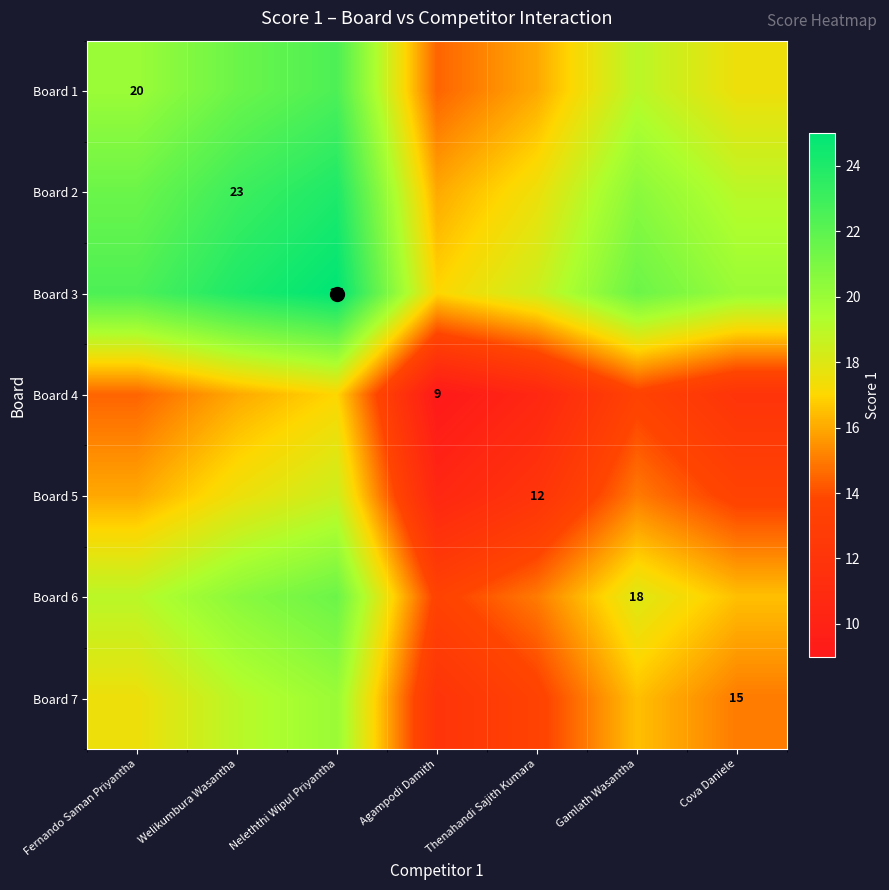

Where is Board 4 nearest to the value 13?

Gamlath Wasantha